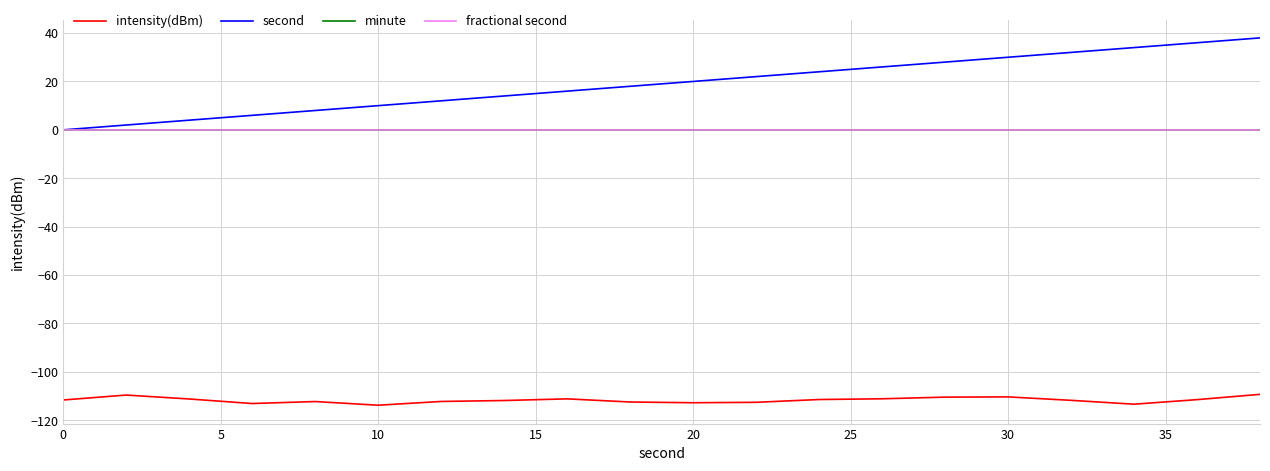

Does the chart have visible grid lines?

Yes